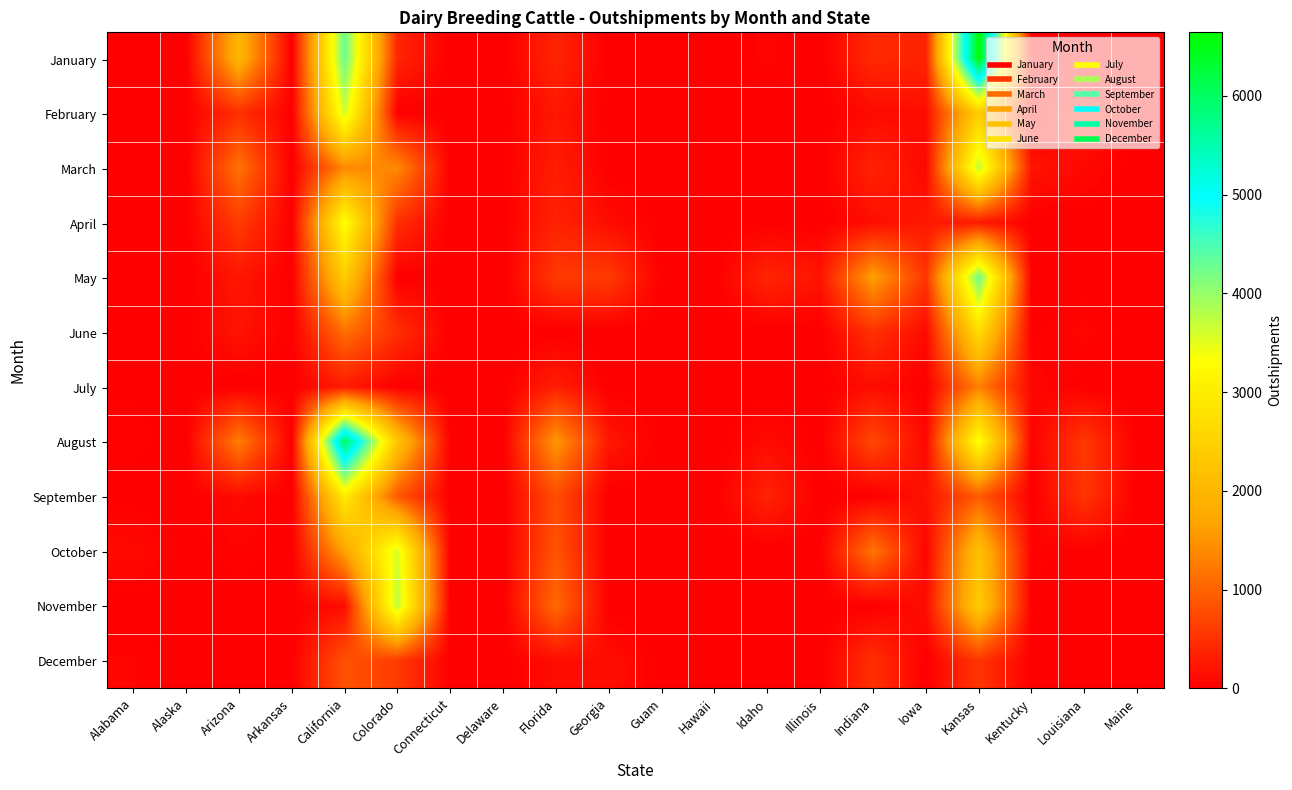

List the series in order of their peak value, highest first.

January, August, May, November, March, February, October, April, September, June, July, December